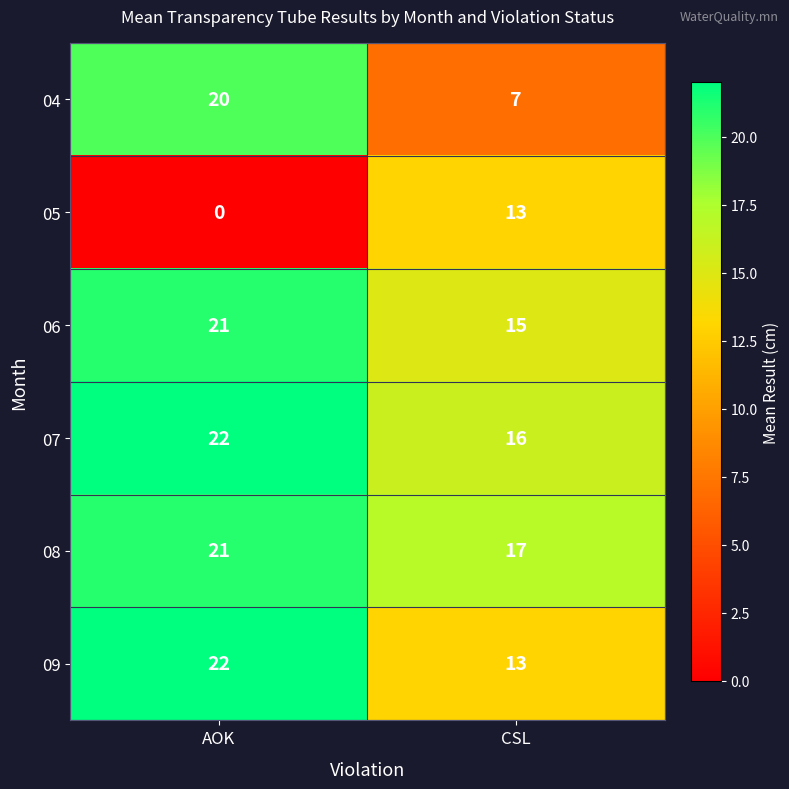

Reading right to left, extract all data points from this chart.

04: CSL=7	AOK=20
05: CSL=13	AOK=0
06: CSL=15	AOK=21
07: CSL=16	AOK=22
08: CSL=17	AOK=21
09: CSL=13	AOK=22